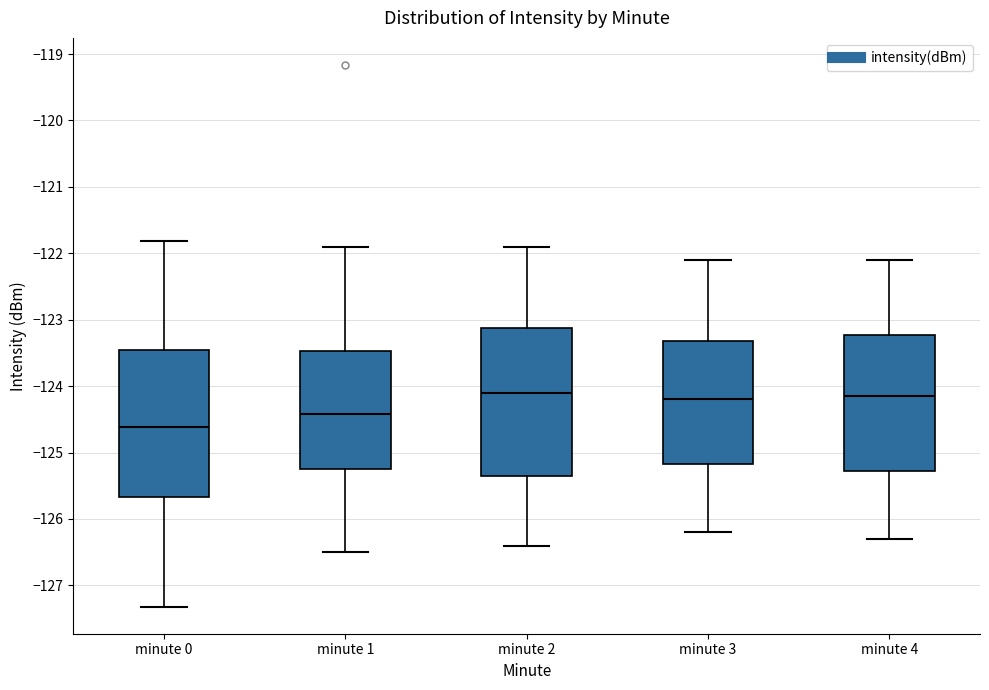

Reading left to right, read every box against the y-axis: the position of its median line, the range the box covers, and the ends of its whiskers. The values are not printed on the chart, so give them approximately, as read against the axis.

minute 0: median -124.6, box -125.7 to -123.5, whiskers -127.3 to -121.8
minute 1: median -124.4, box -125.2 to -123.5, whiskers -126.5 to -121.9
minute 2: median -124.1, box -125.3 to -123.1, whiskers -126.4 to -121.9
minute 3: median -124.2, box -125.2 to -123.3, whiskers -126.2 to -122.1
minute 4: median -124.1, box -125.3 to -123.2, whiskers -126.3 to -122.1